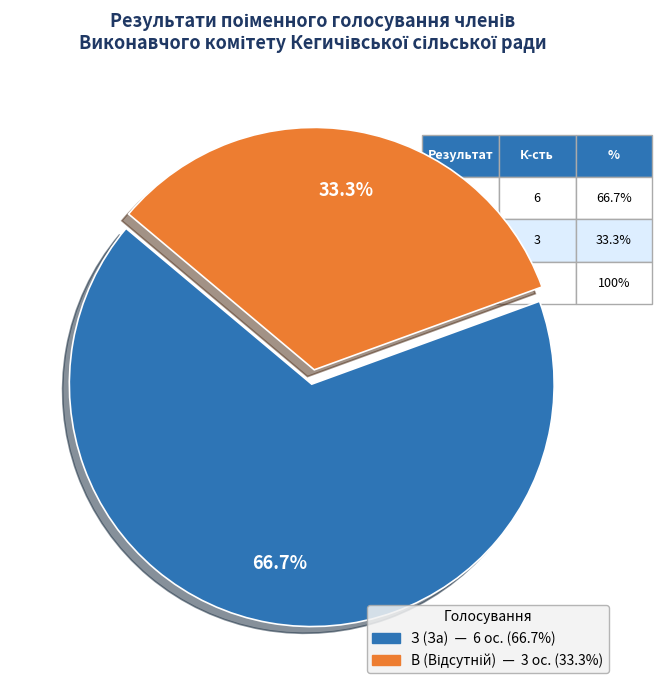

What portion of the pie excludes З (За)?

33.3%